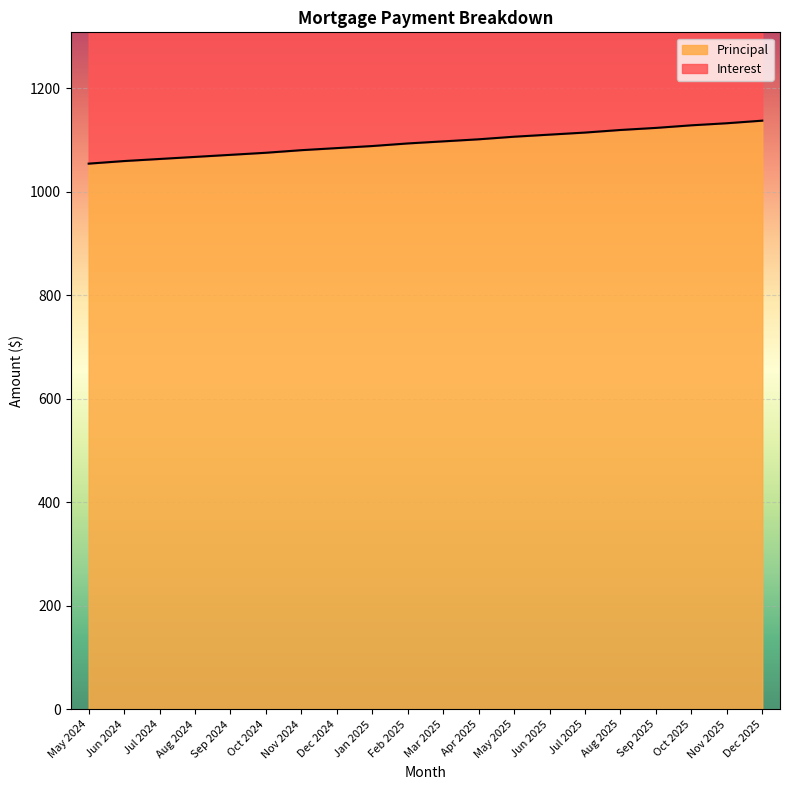

The value of Principal at Nov 2024 is 1080. True or false?

True